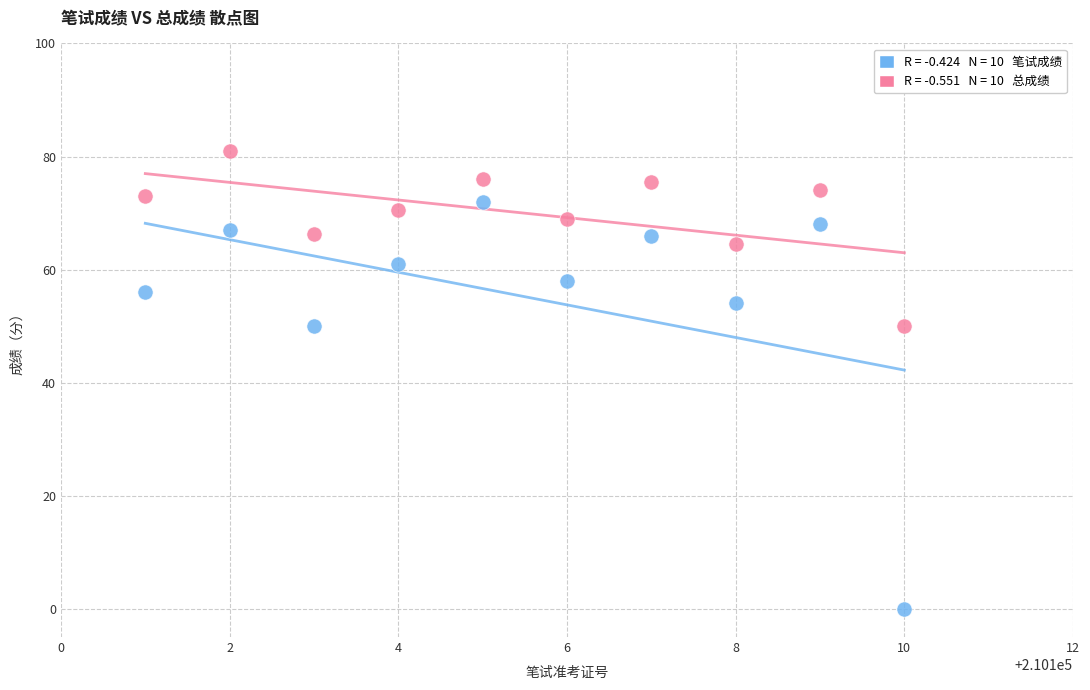

Across all data points, what is the range of X values (max minus min)?

9.0